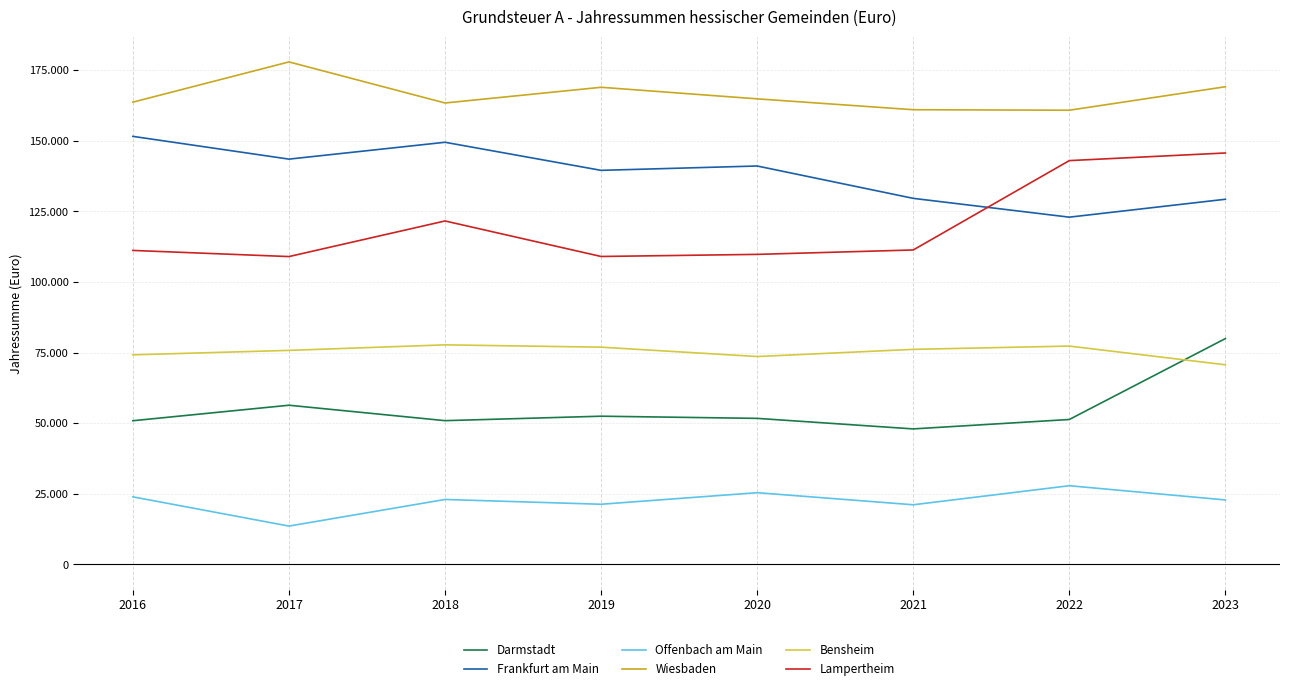

Is this an area chart (filled region under the line)?

No